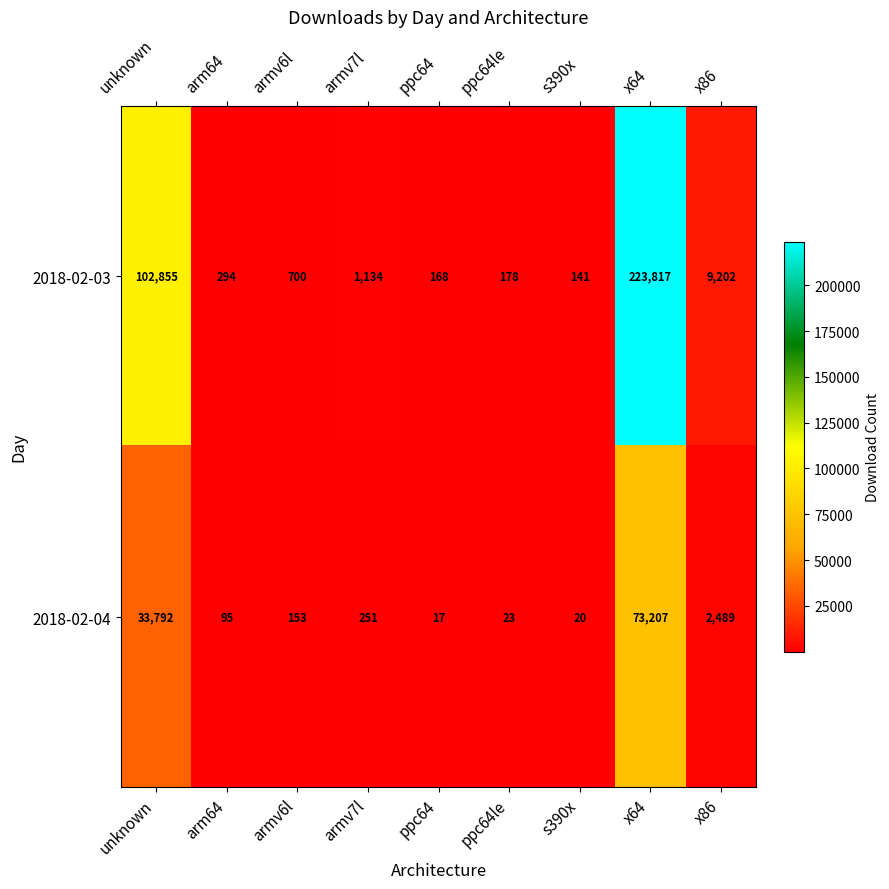

Is it true that 2018-02-04 equals 17 at ppc64?

True